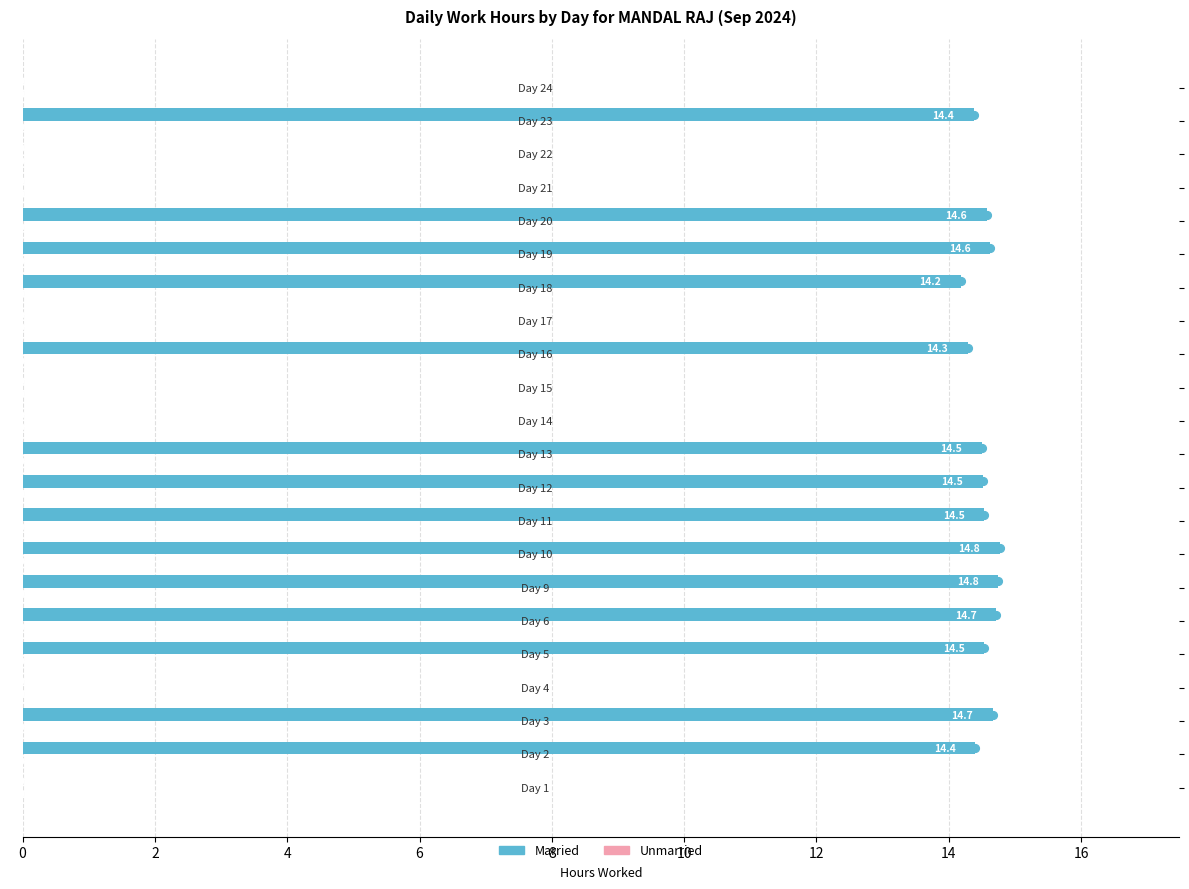

What is the greatest value displayed?

14.8